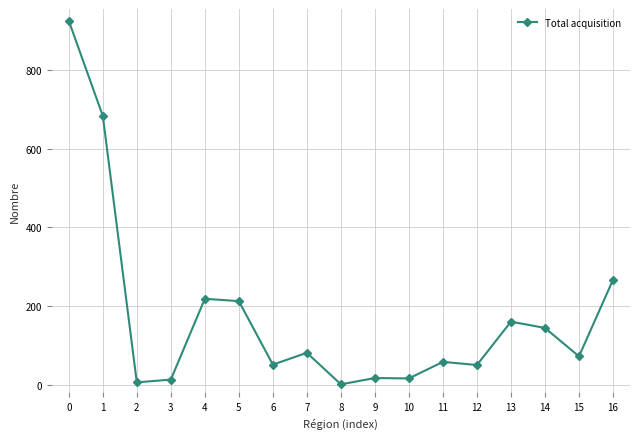

What is the change in value from 14 to 16?

+122